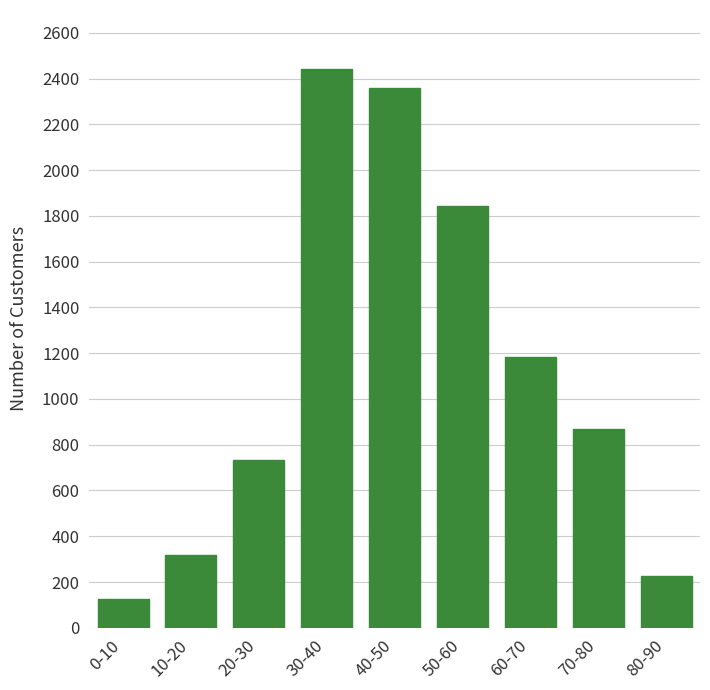

Reading right to left, list all the values displayed in this chart.

80-90=228	70-80=870	60-70=1185	50-60=1845	40-50=2360	30-40=2440	20-30=735	10-20=320	0-10=124